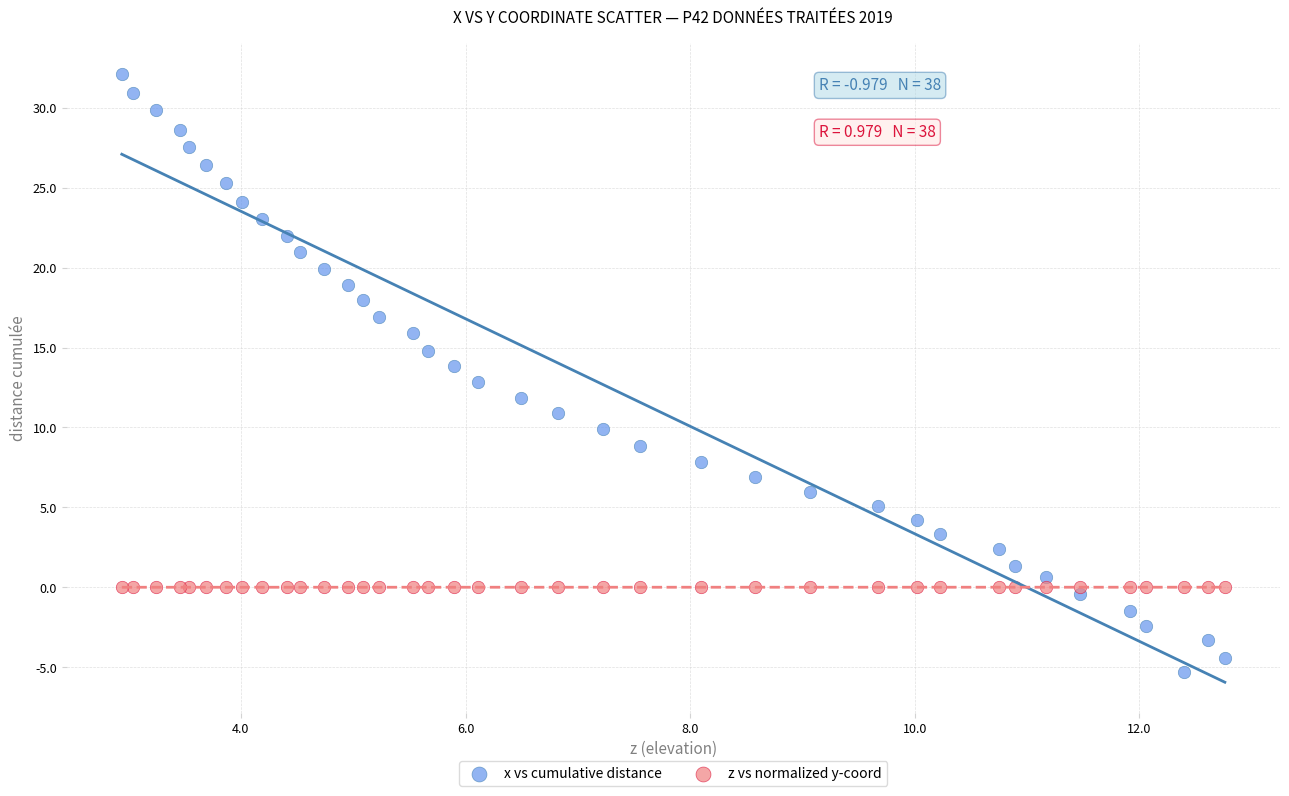

Which series has the widest spread of Y values?

x vs cumulative distance